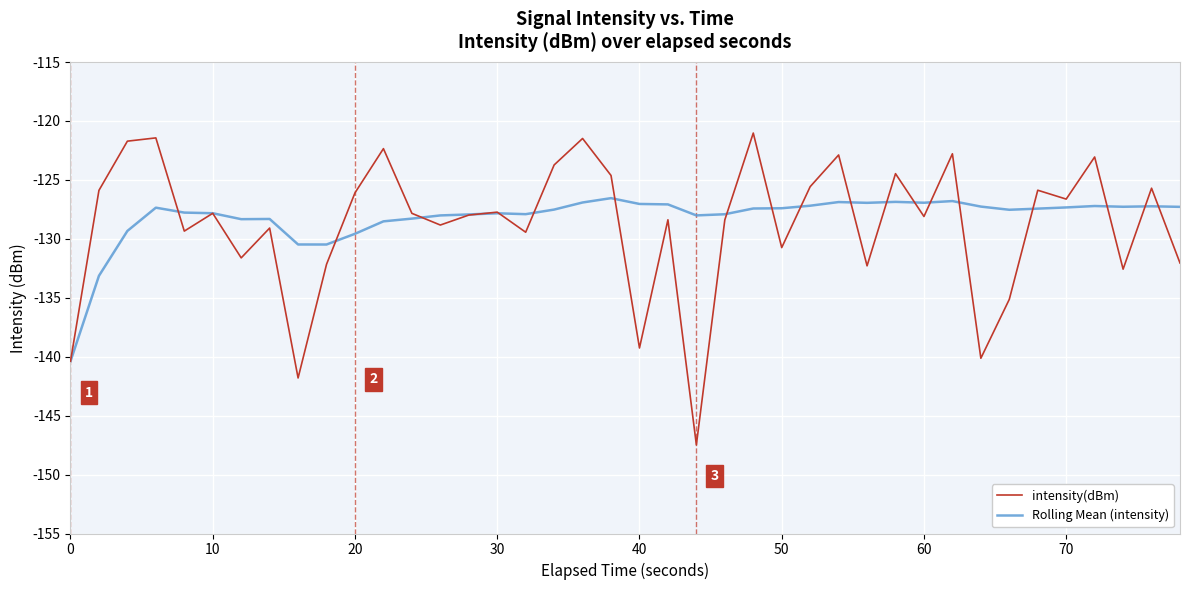

What is the smallest value displayed?

-147.5